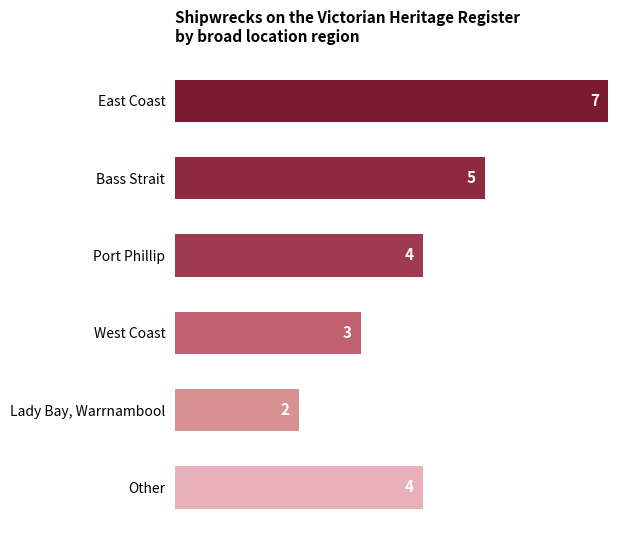

What is the maximum value shown in the chart?

7